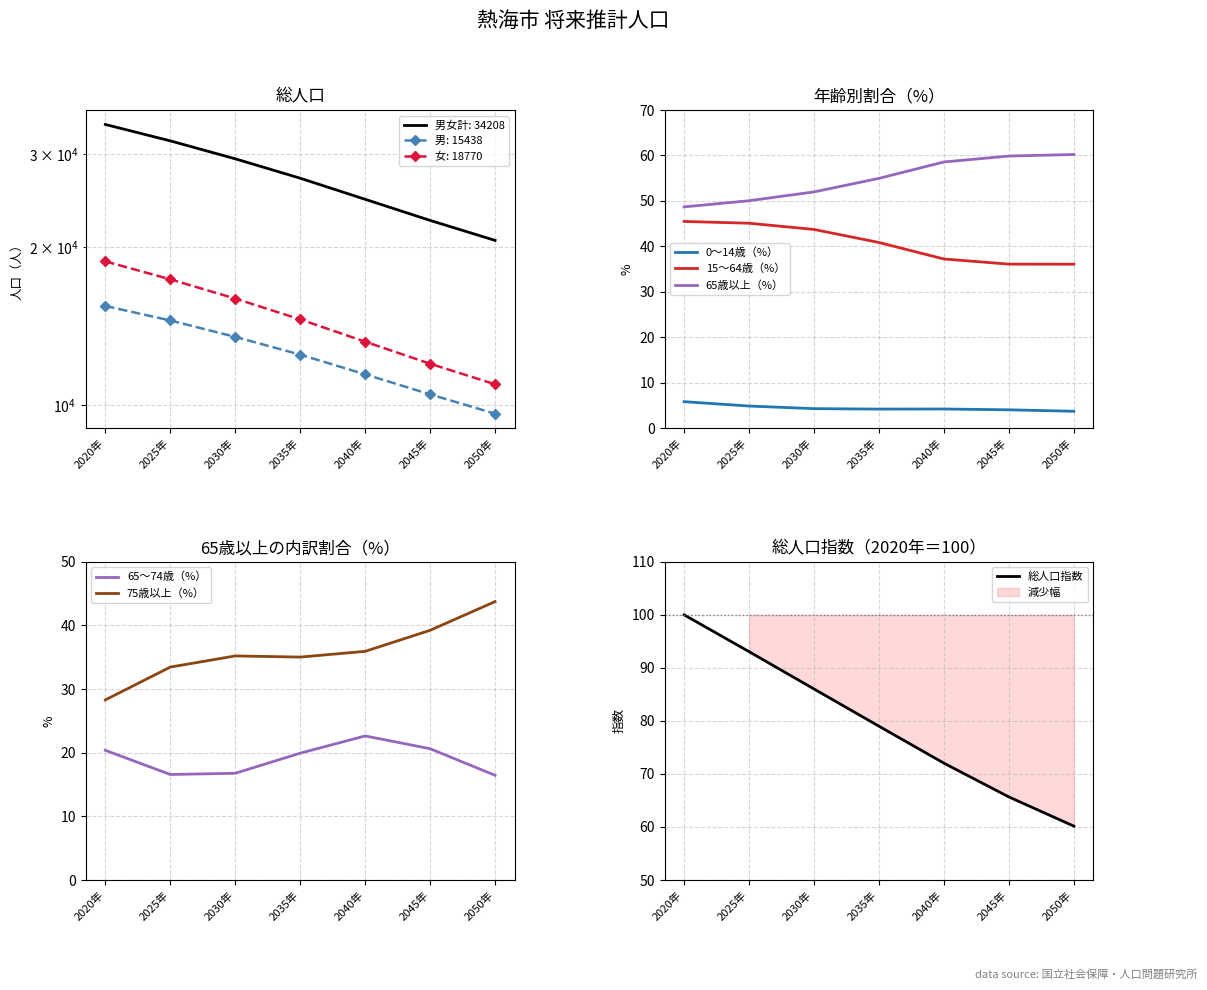

What is the minimum value for 15～64歳（%）?

36.1